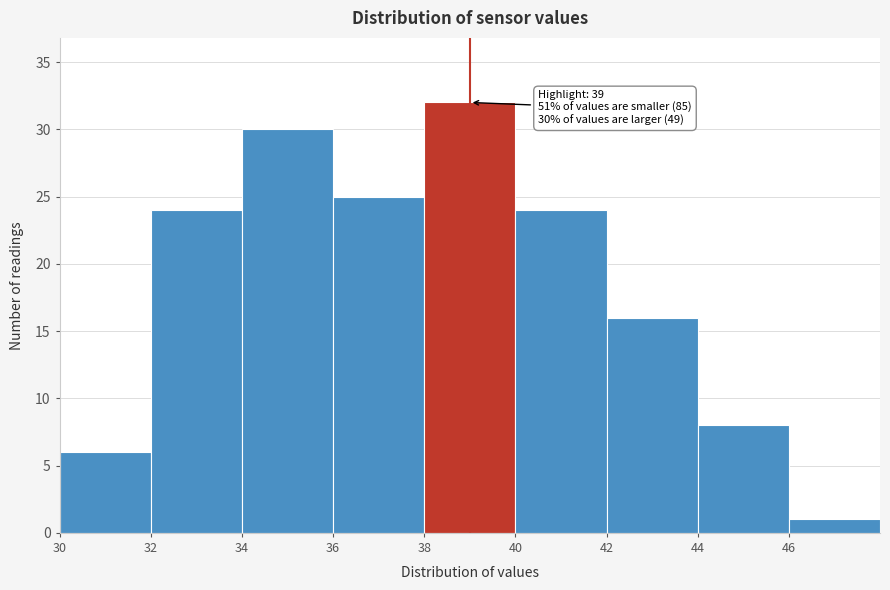

Which range on the x-axis has the tallest bar?

38 to 40